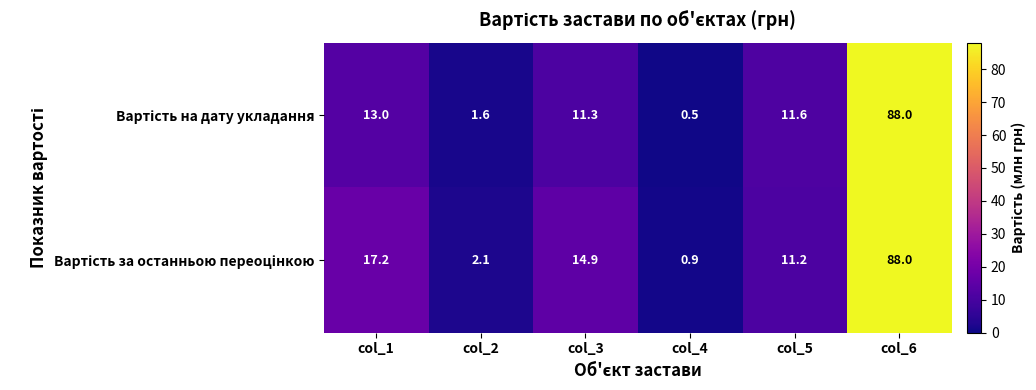

Which label corresponds to the smallest value in the chart?

col_4